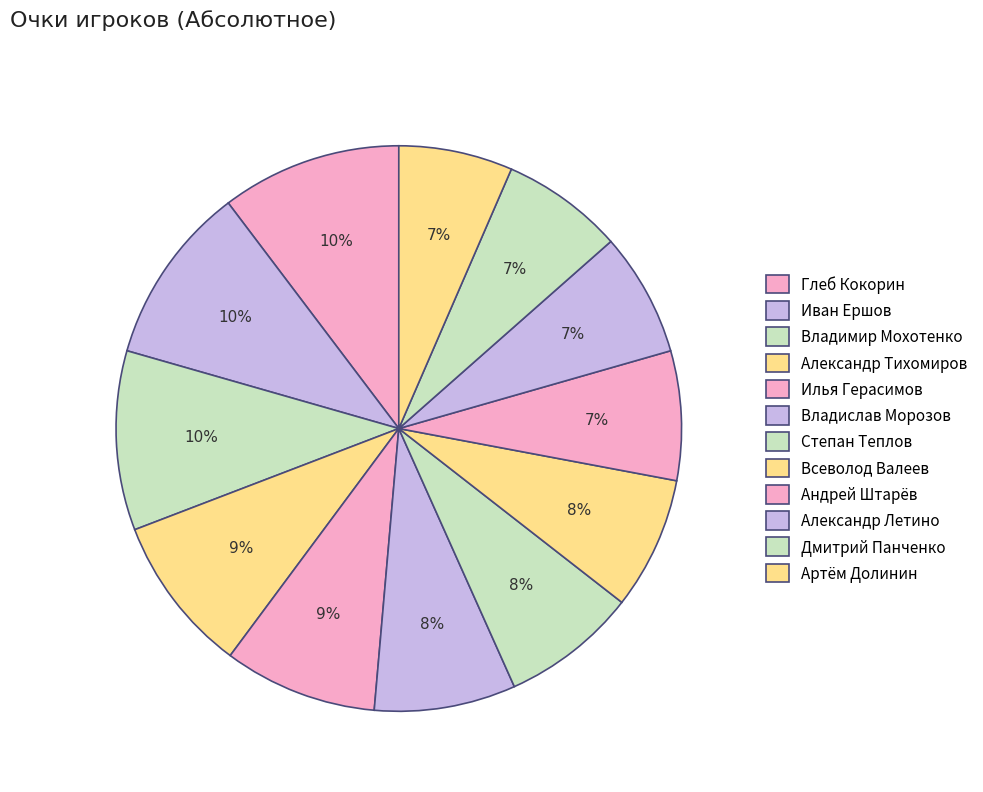

What is the ratio of the value at Александр Летино to the value at Владимир Мохотенко?

0.7